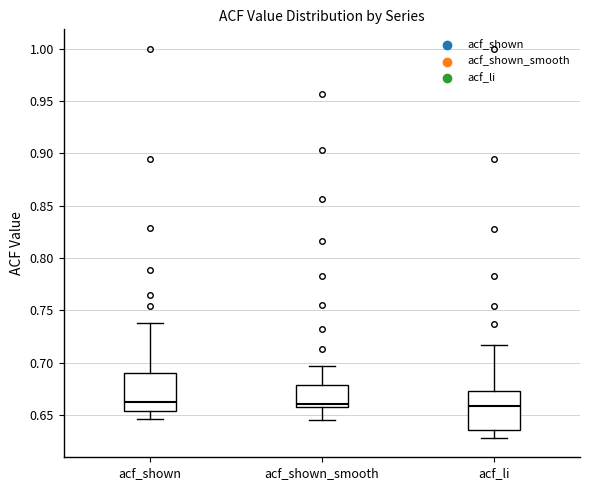

Where is the lower edge of the box for acf_shown_smooth on the y-axis? The values are not printed on the chart, so give them approximately, as read against the axis.

0.655